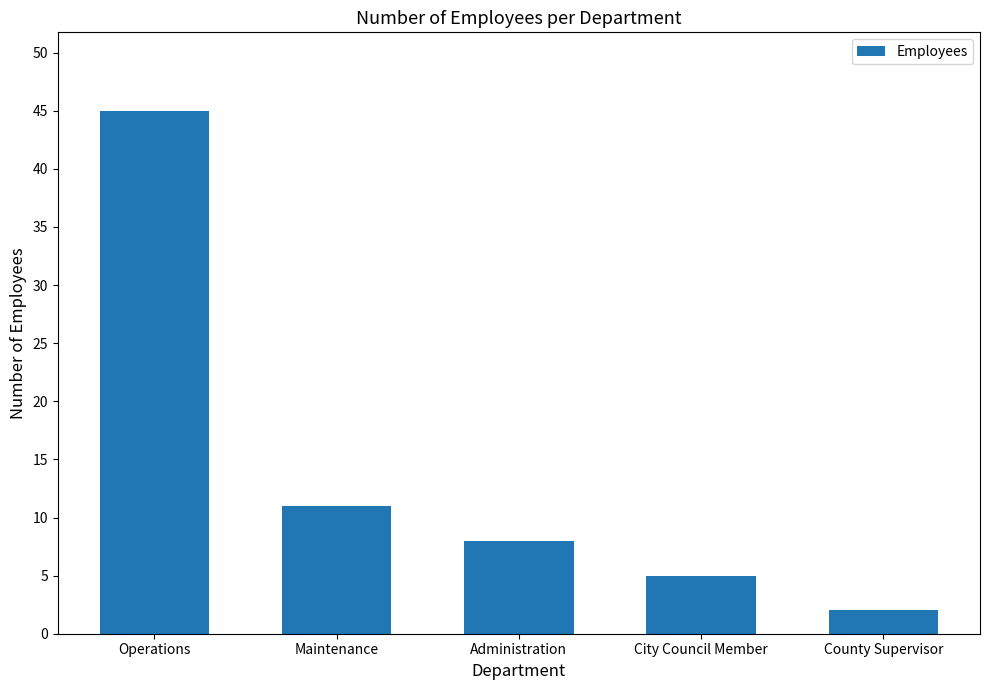

Which category has the lowest value across all series?

County Supervisor